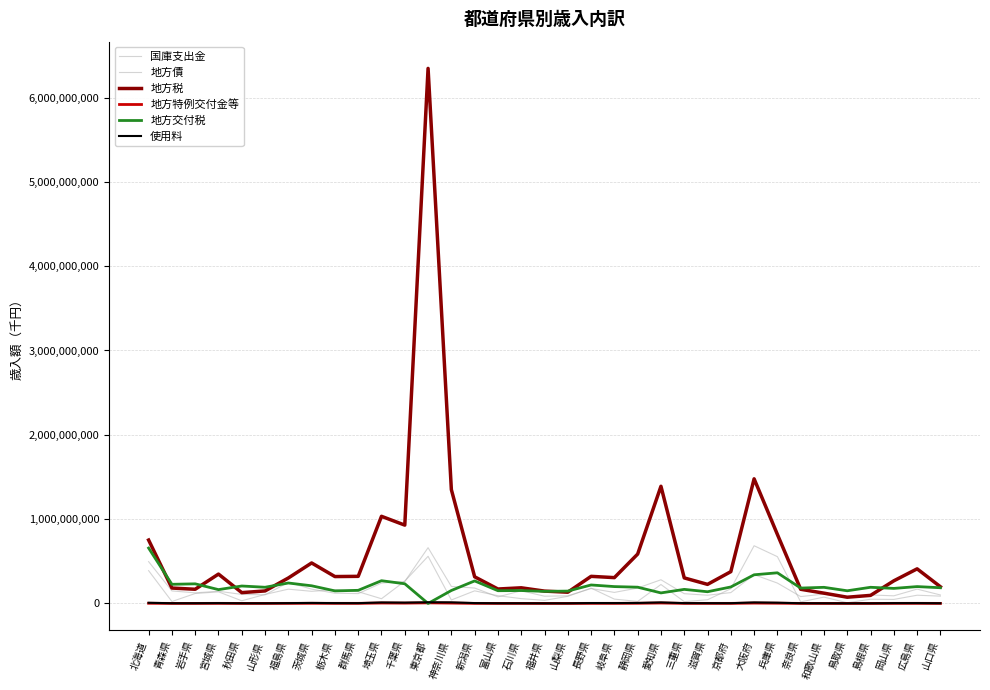

What position from the left is 岐阜県?

21